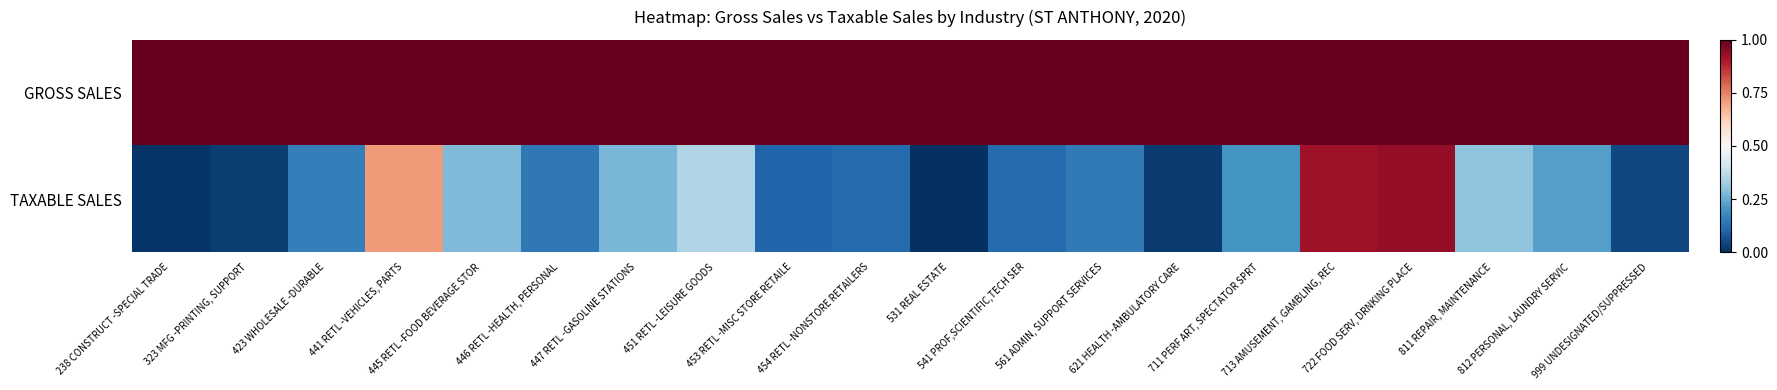

Which label corresponds to the smallest value in the chart?

531 REAL ESTATE